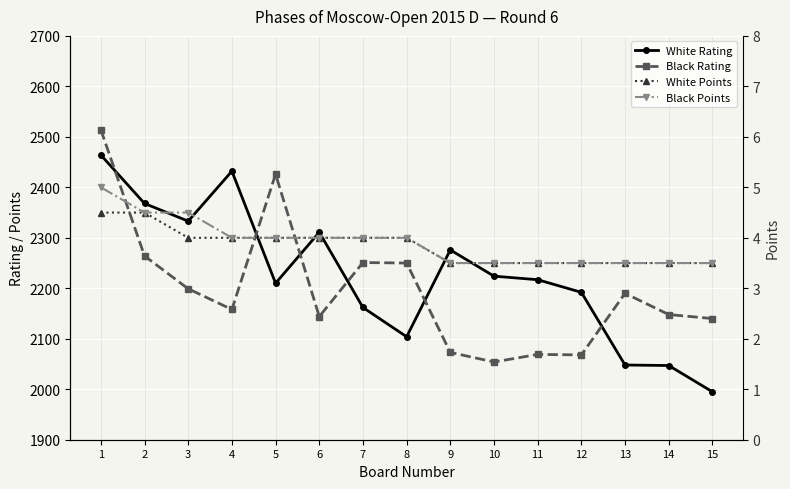

The value of White Rating at 3 is 3668.3. True or false?

False